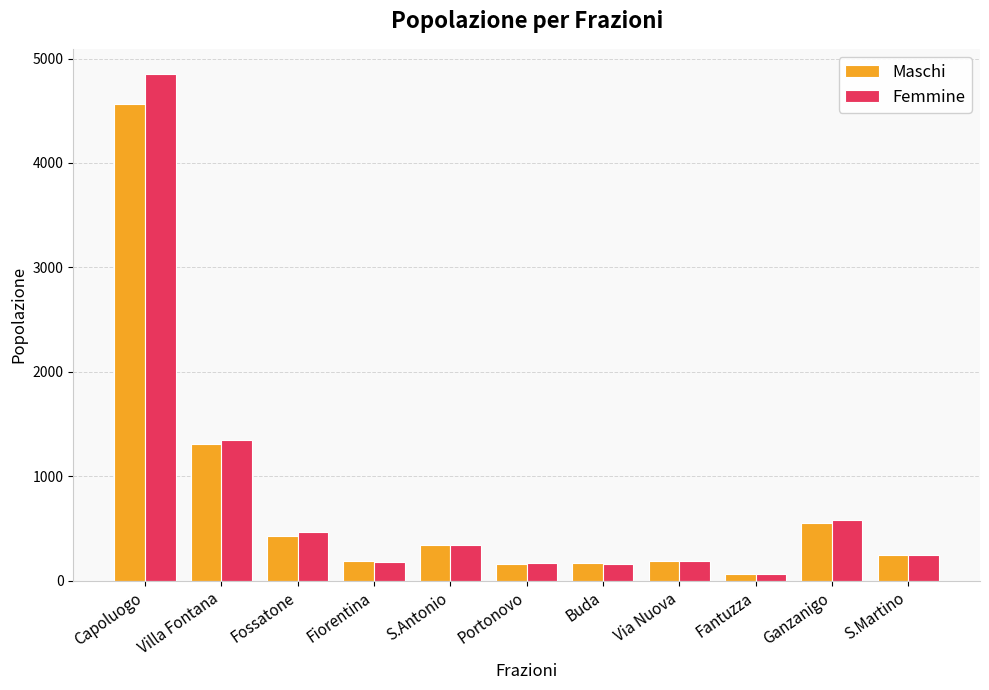

What is the total value across all series at Villa Fontana?

2661